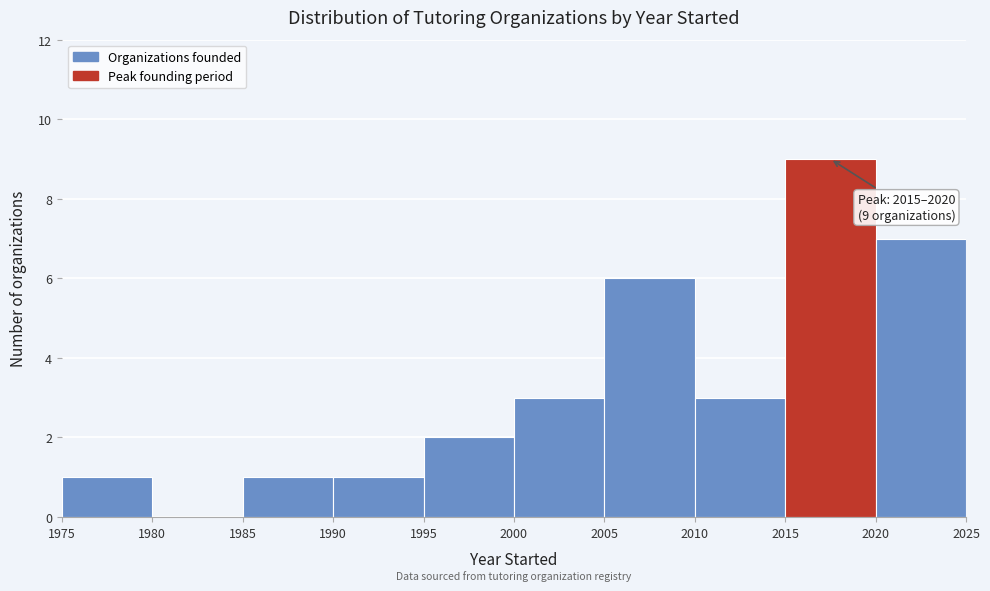

Which range on the x-axis has the tallest bar?

2015 to 2020